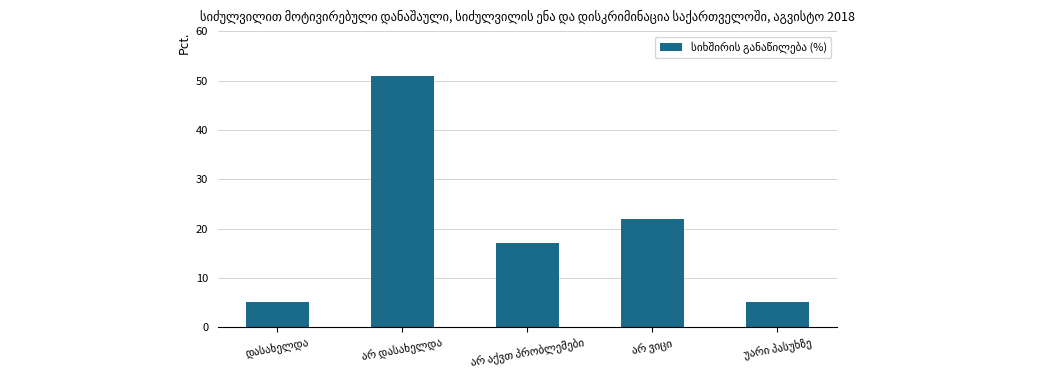

What is the greatest value displayed?

51